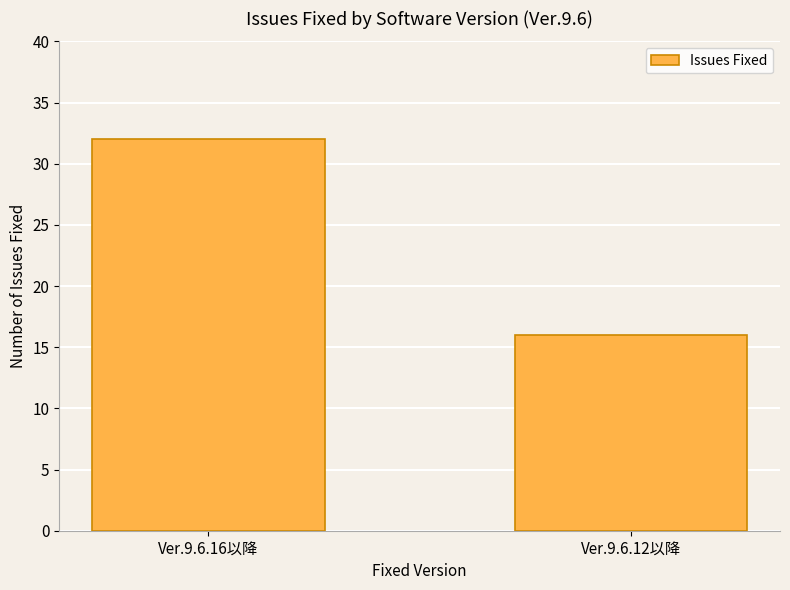

How many categories are shown in the chart?

2